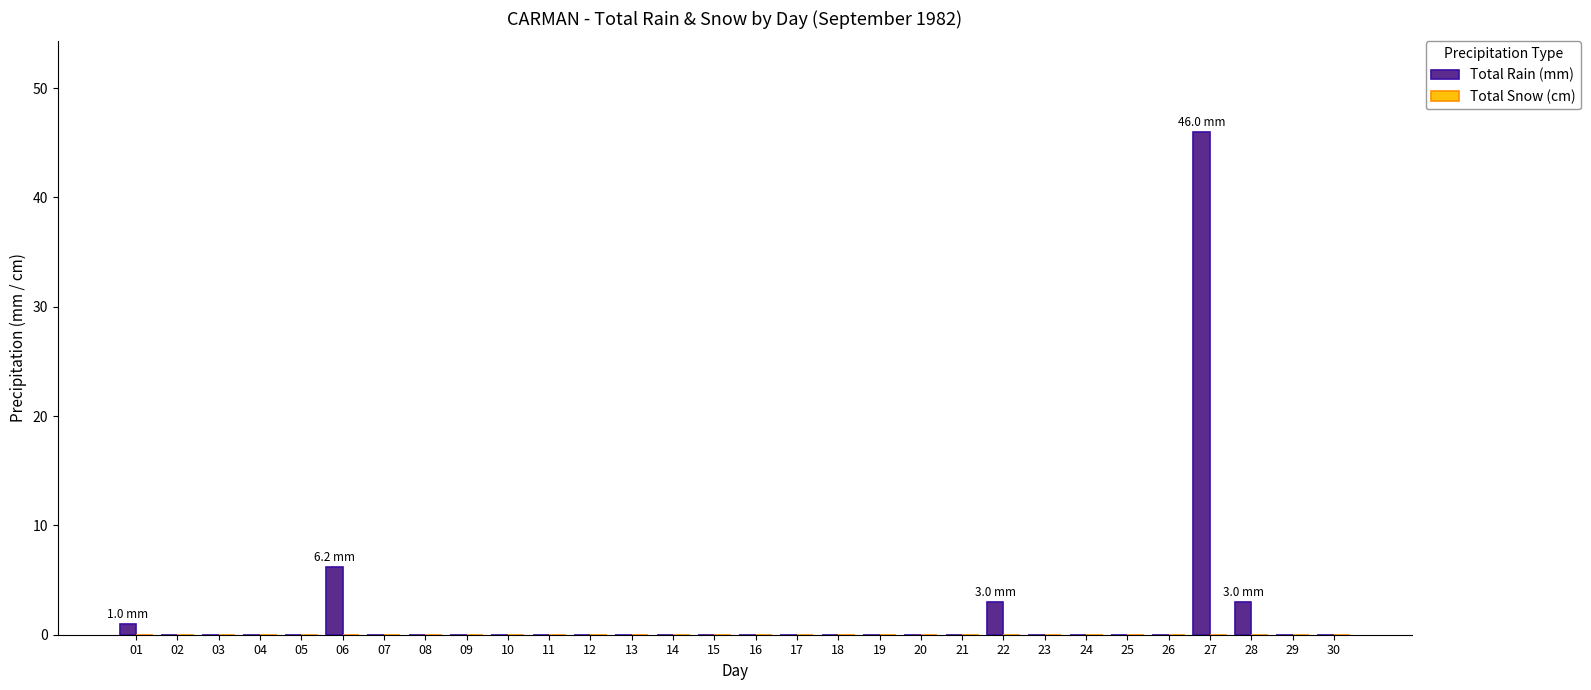

What is the change in value from 06 to 30?

-6.2